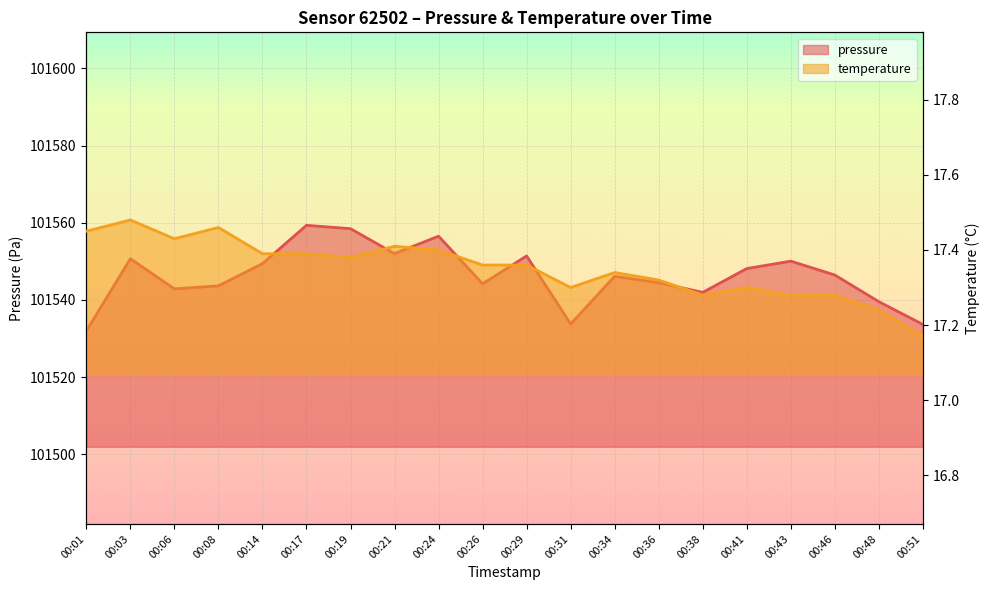

Between 00:38 and 00:36, which is larger?

00:36